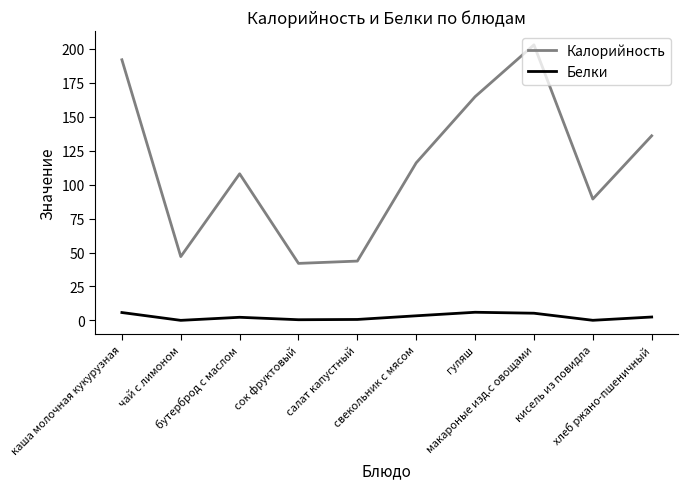

Rank the series at сок фруктовый from lowest to highest value.

Белки, Калорийность